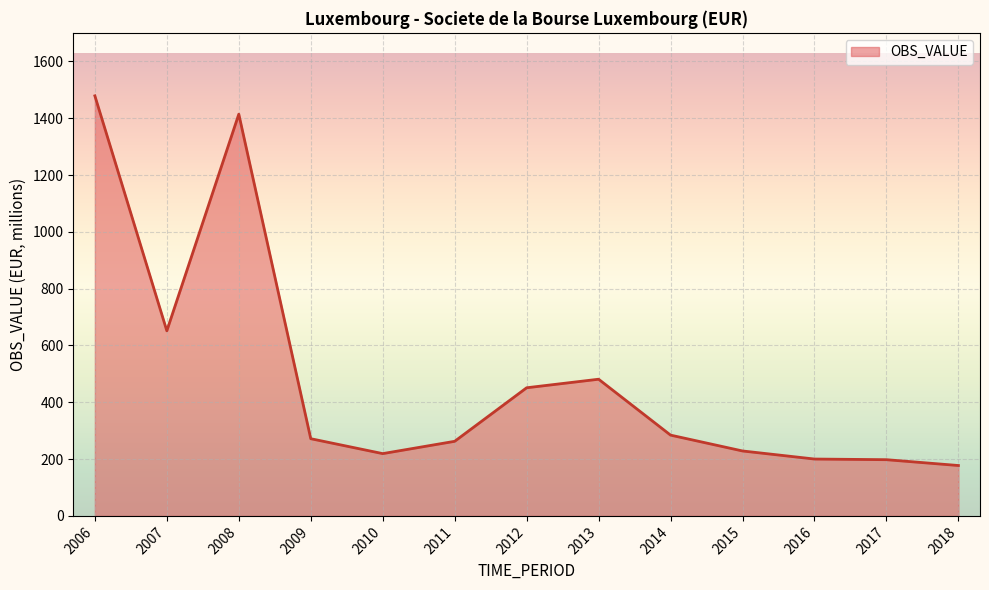

What is the change in value from 2013 to 2015?

-252.6